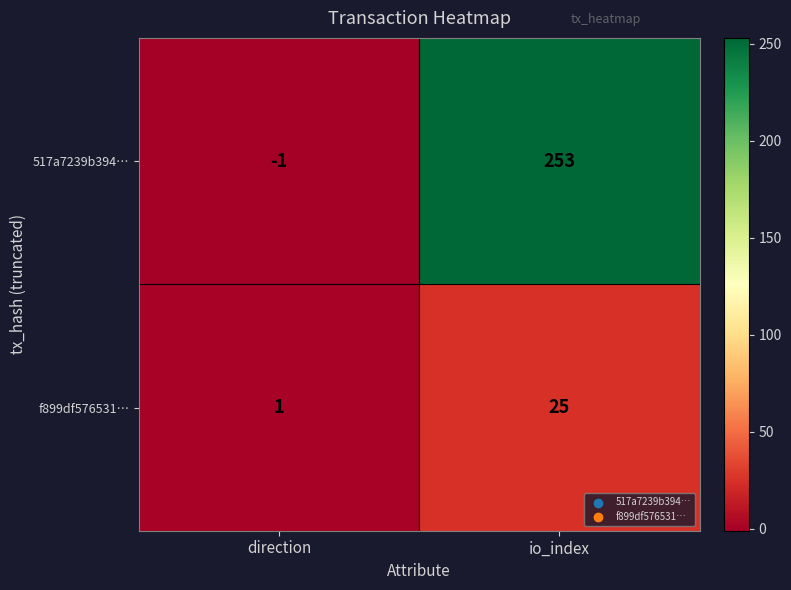

Reading left to right, what are all the values shown in this chart?

517a7239b394…: direction=-1	io_index=253
f899df576531…: direction=1	io_index=25